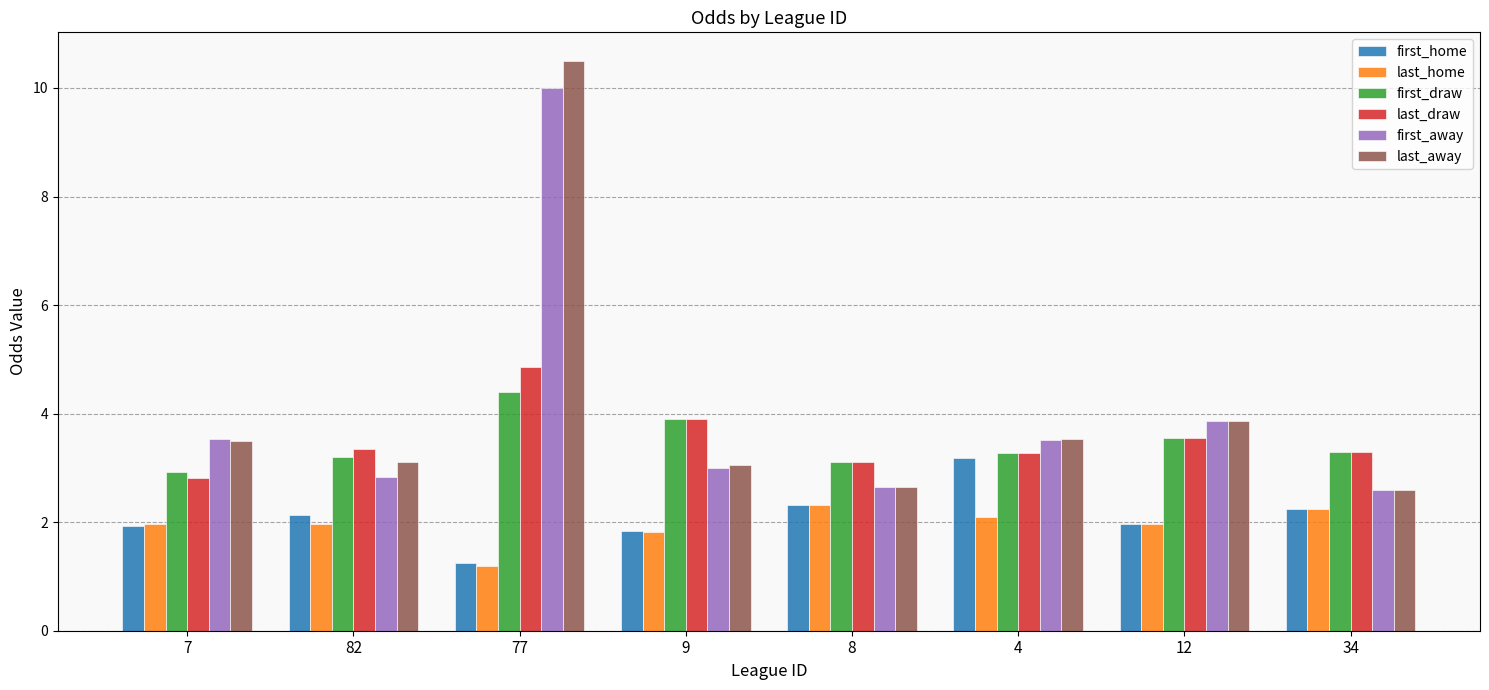

How many series are shown in this chart?

6